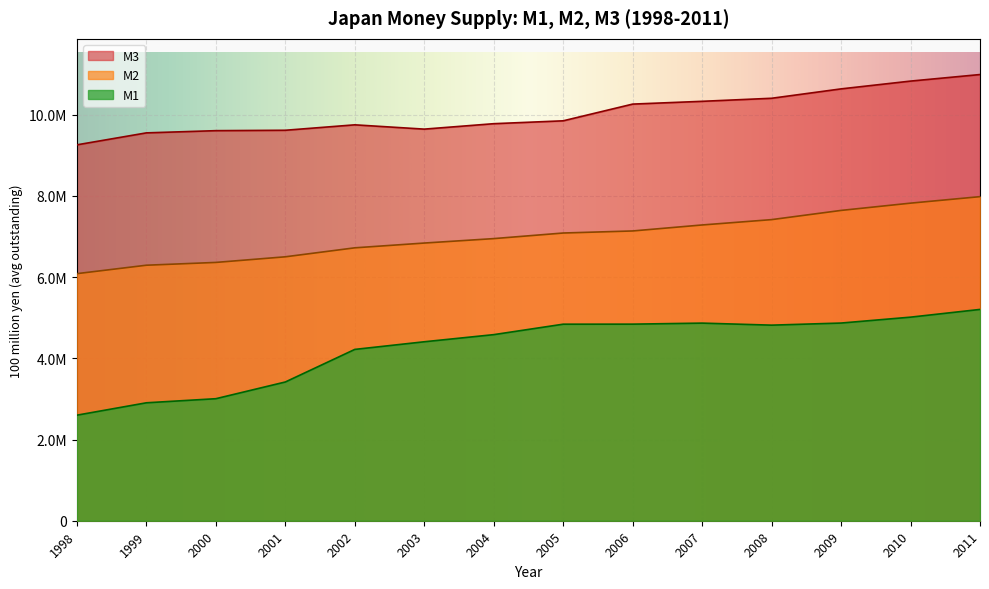

How many data points in M1 are above 4817564?

6